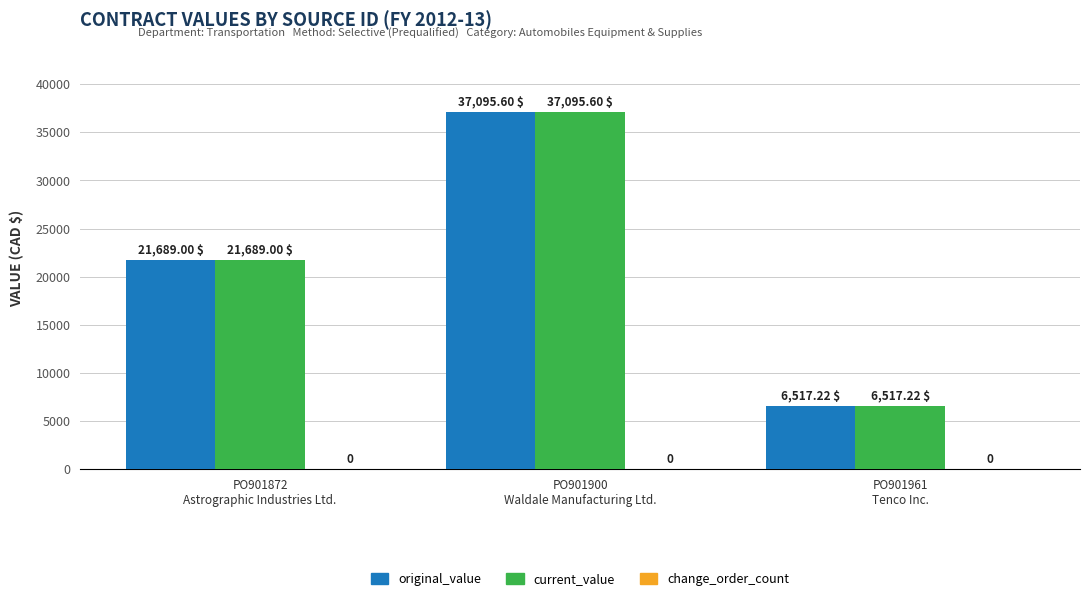

How many groups of bars are there?

3